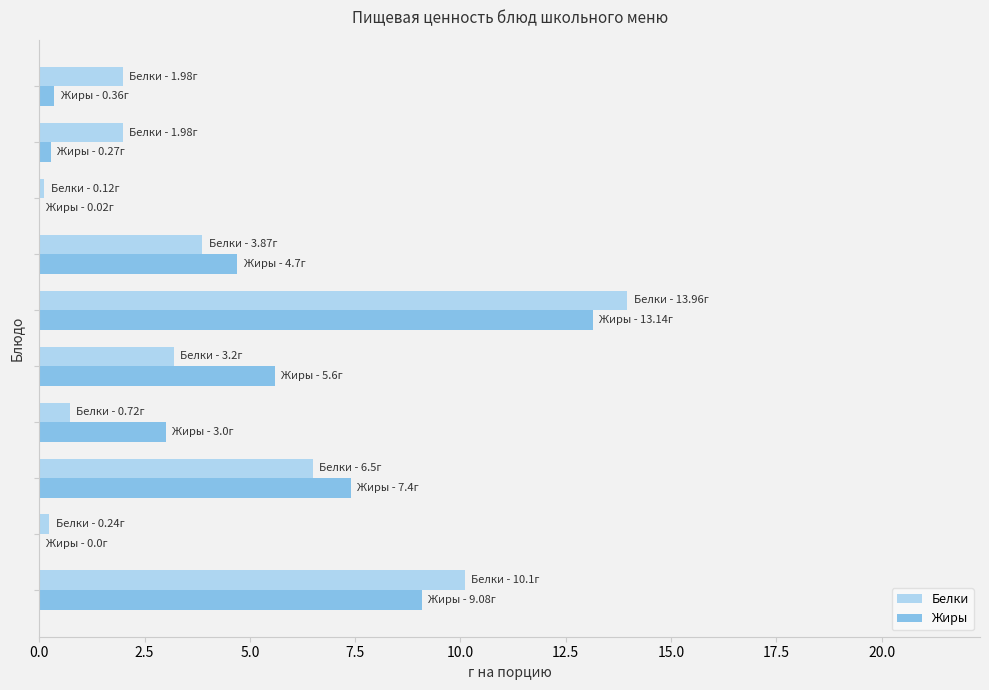

What is the highest value of the Жиры series?

13.1